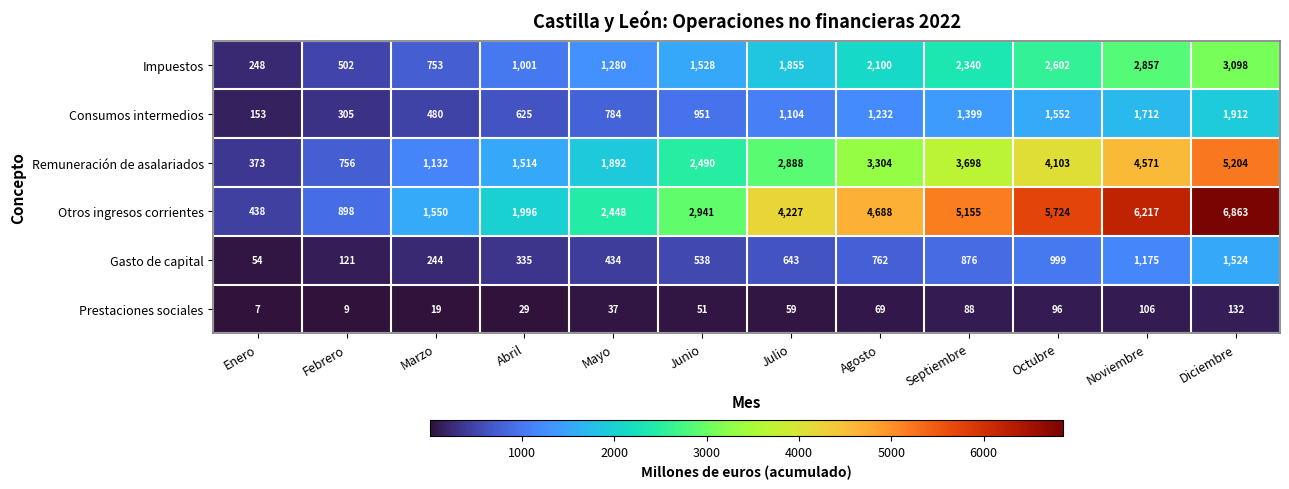

Which series has the largest range (max minus min)?

Otros ingresos corrientes